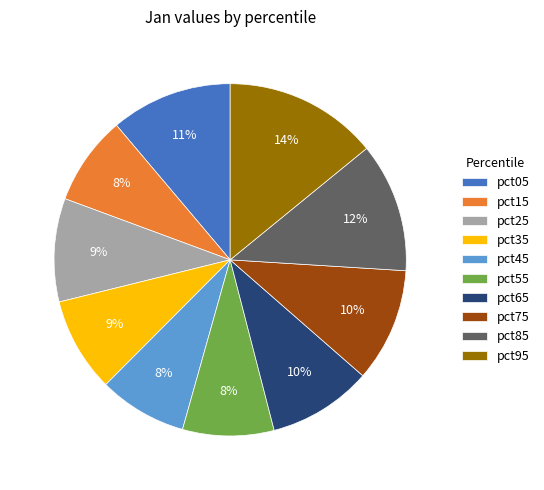

Is there any slice that represents more than half of the pie?

No